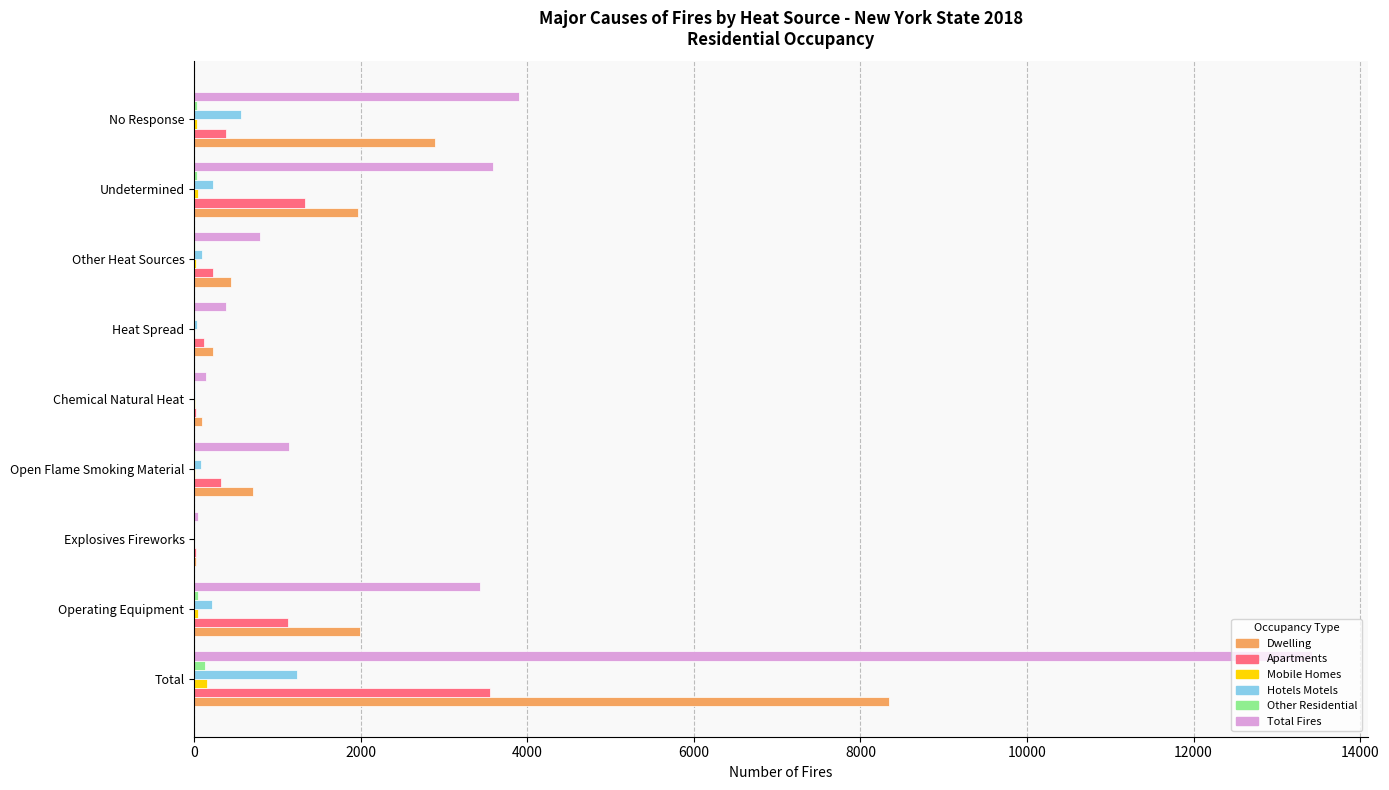

Which label corresponds to the largest value in the chart?

Total